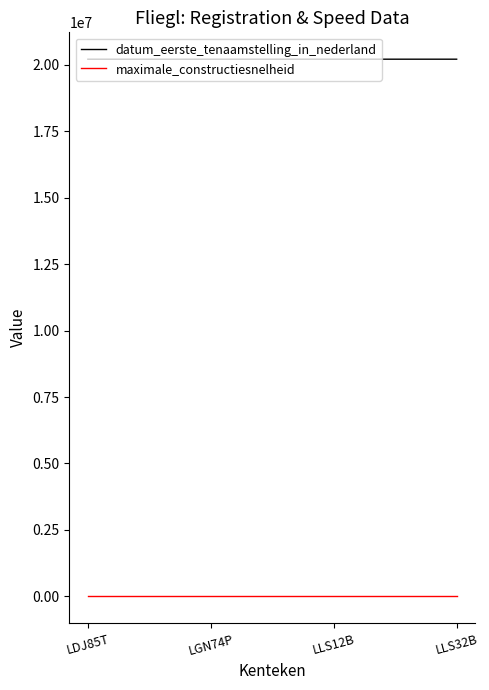

What is the maximum value for datum_eerste_tenaamstelling_in_nederland?

20211230